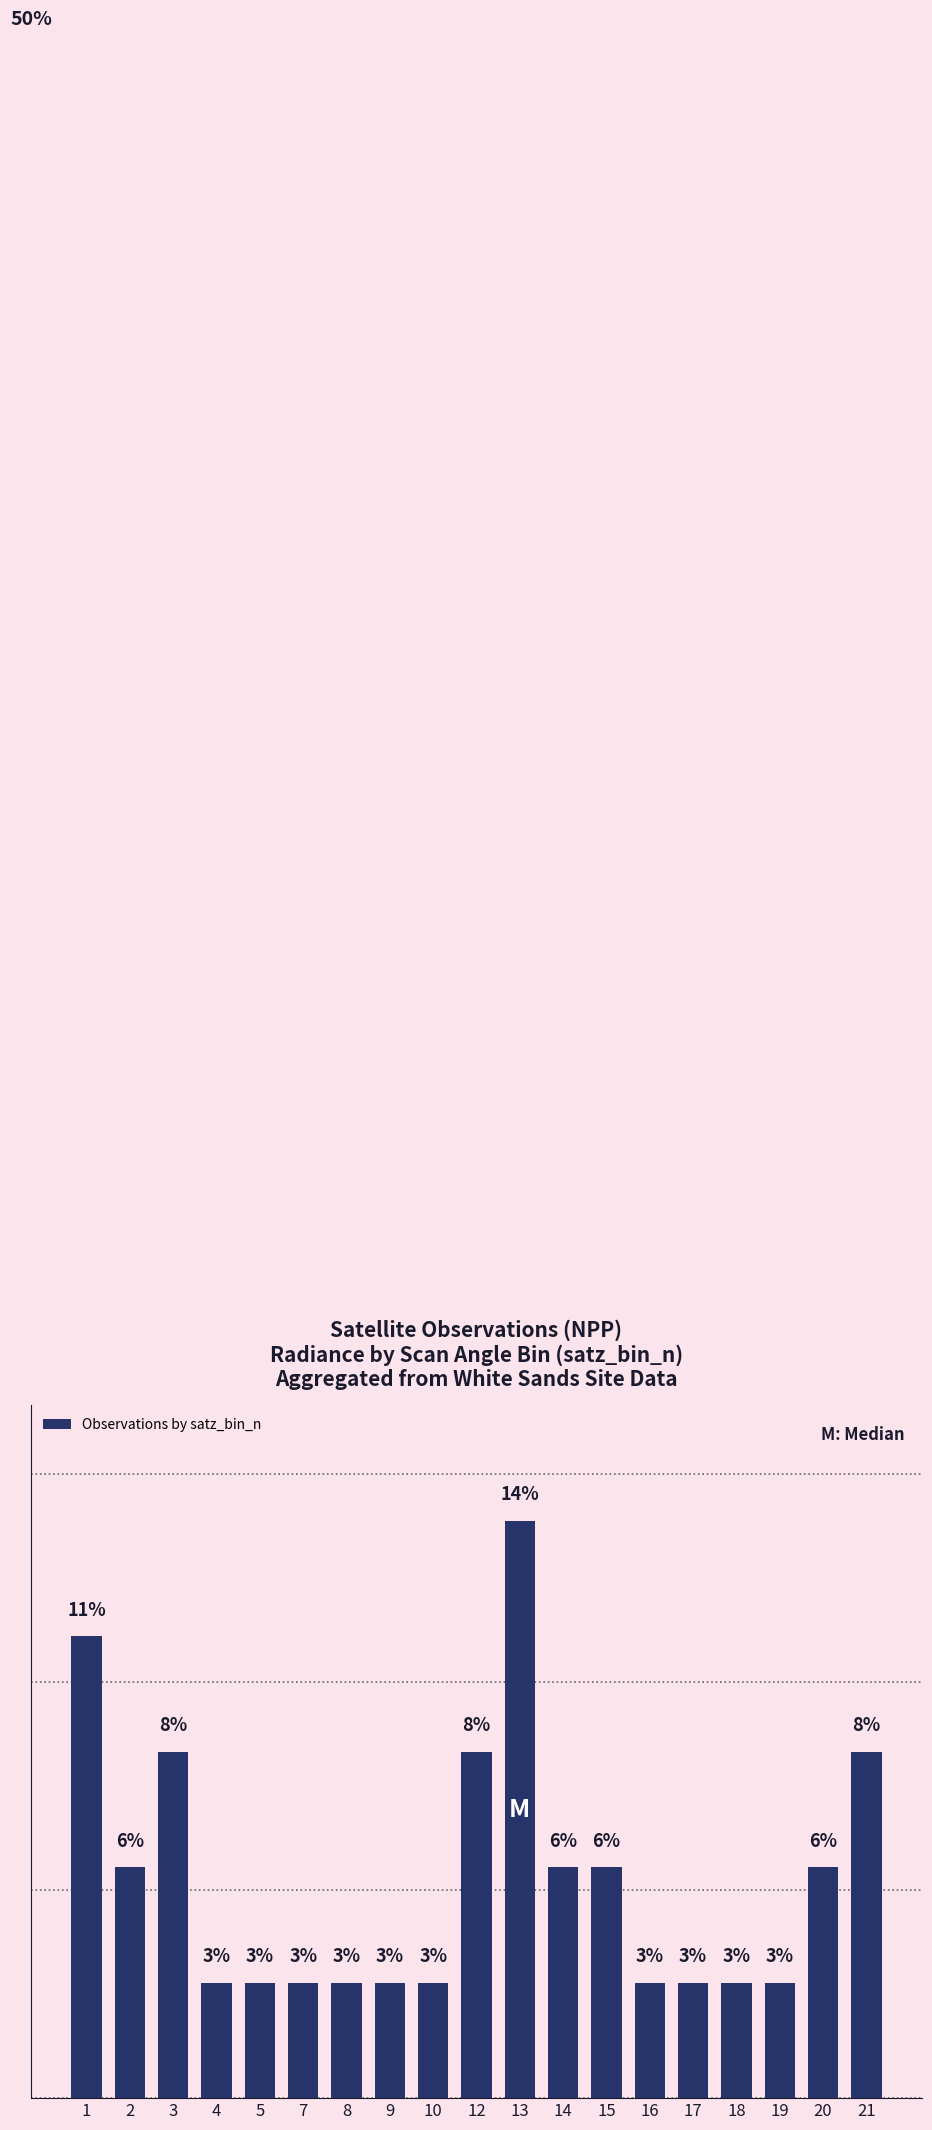

What is the minimum value shown in the chart?

2.8